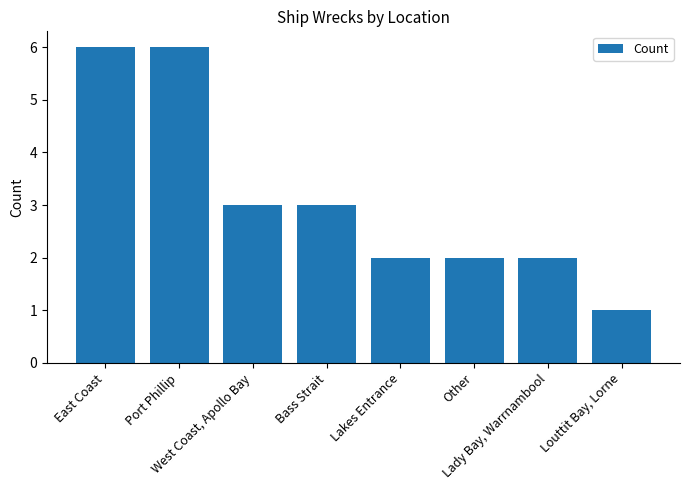

How many values are below 3?

4